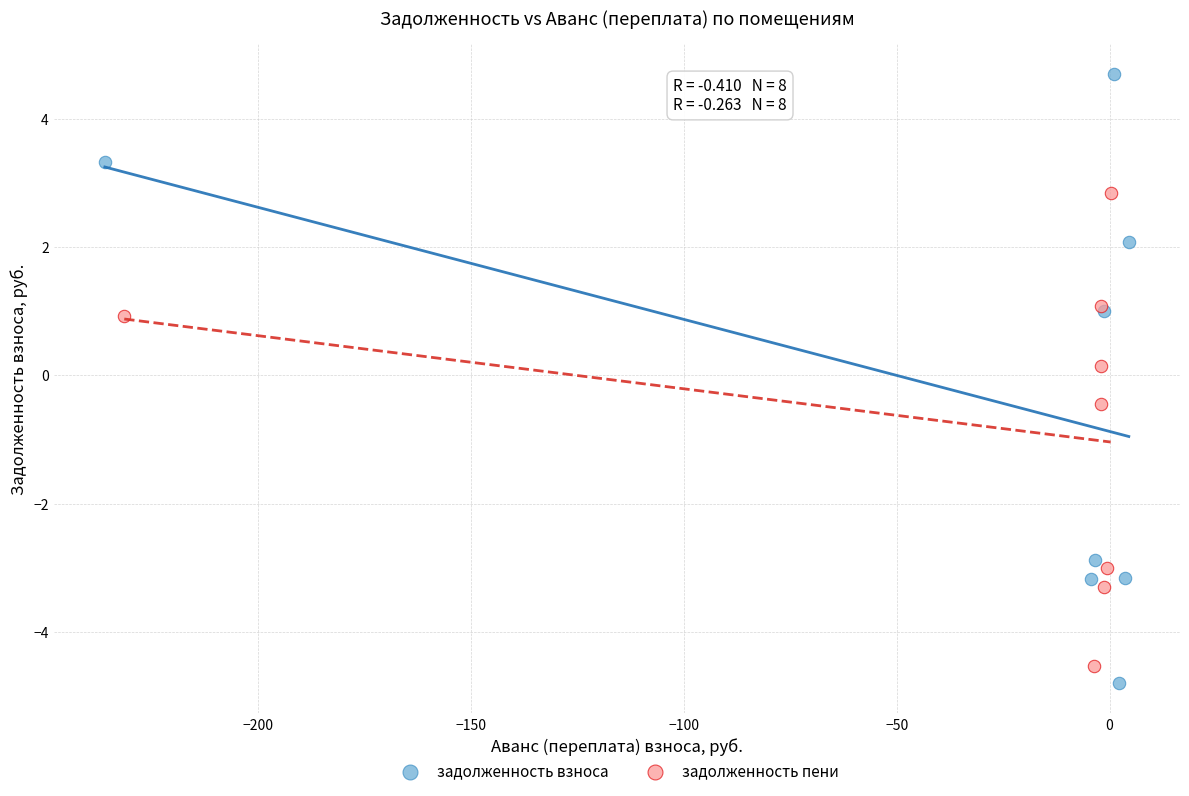

Which series contains the highest Y value?

задолженность взноса